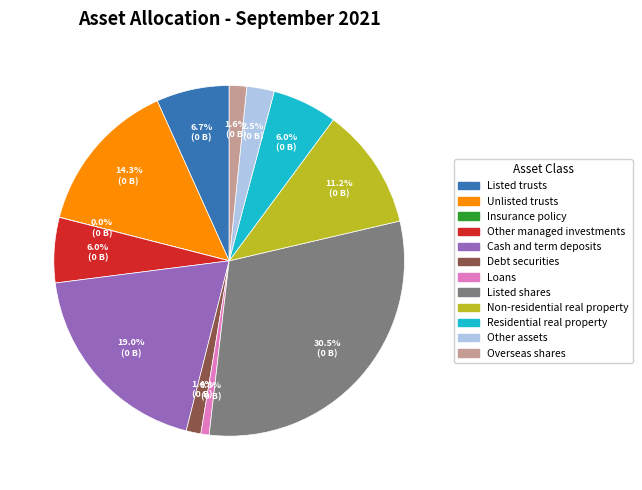

Is there a majority slice in this chart?

No